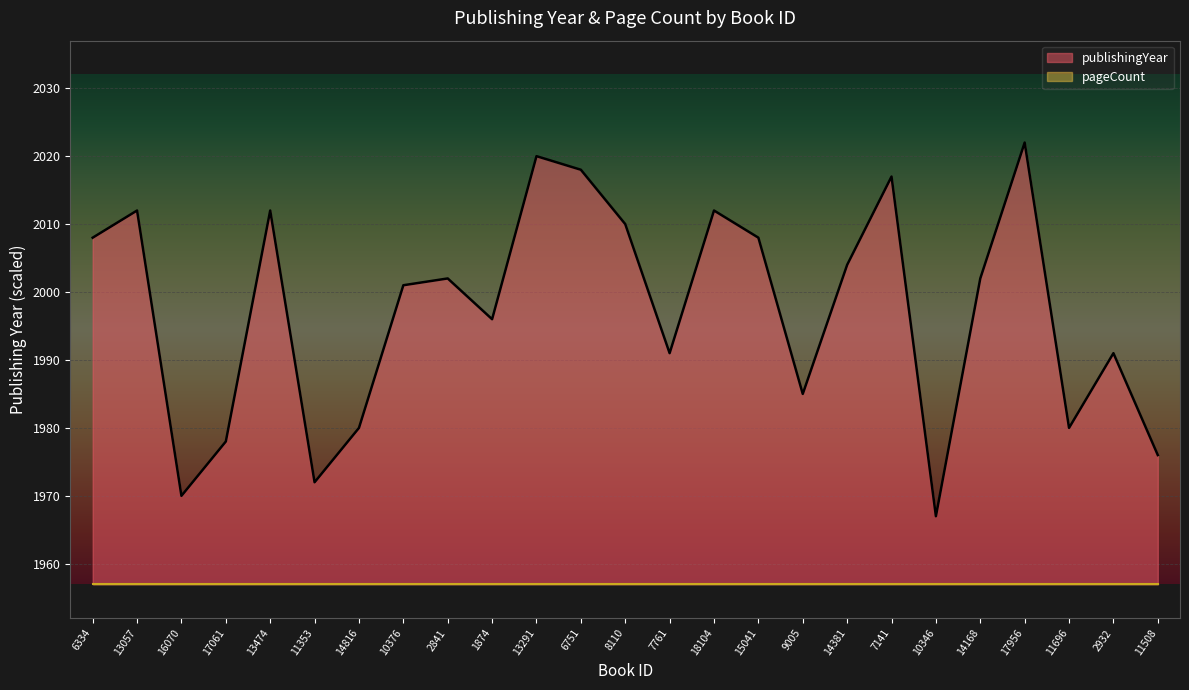

What is the average value?

1997